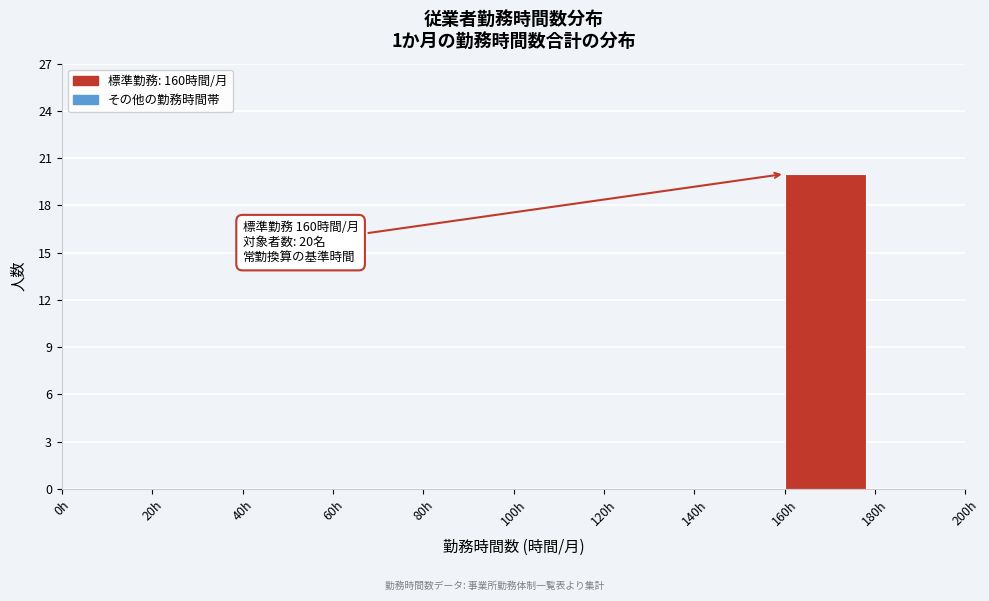

Over which range of the x-axis is the bar tallest?

160 to 180